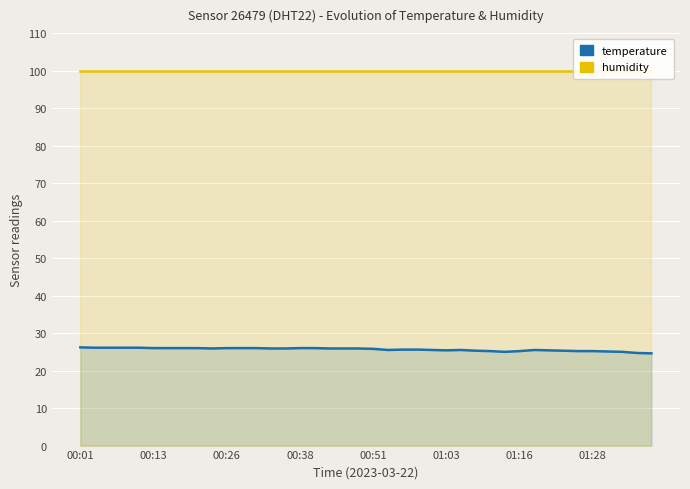

The value of temperature at 00:26 is 26.0. True or false?

True